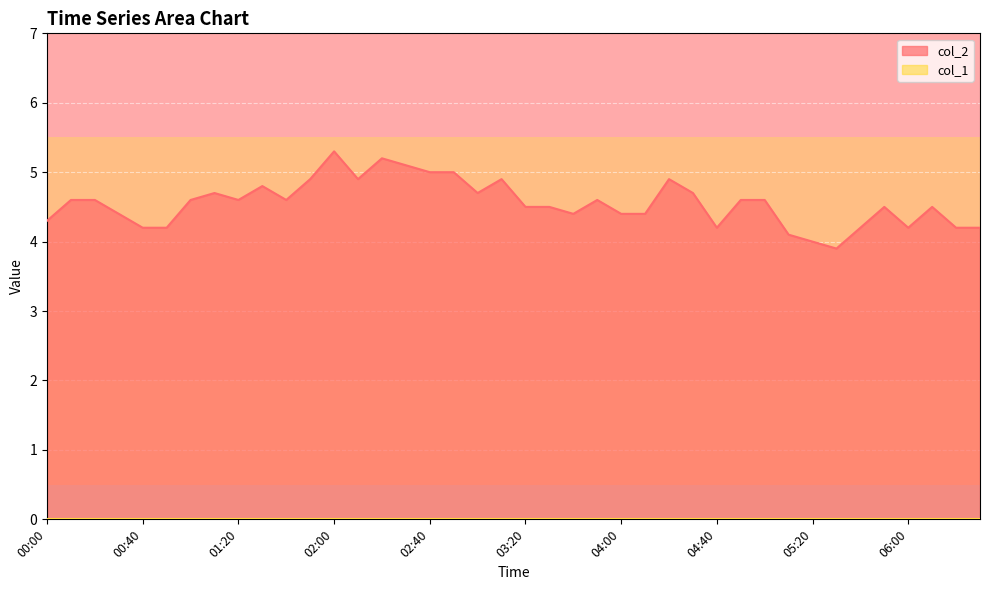

Which has a higher value, 01:10 or 00:40?

01:10